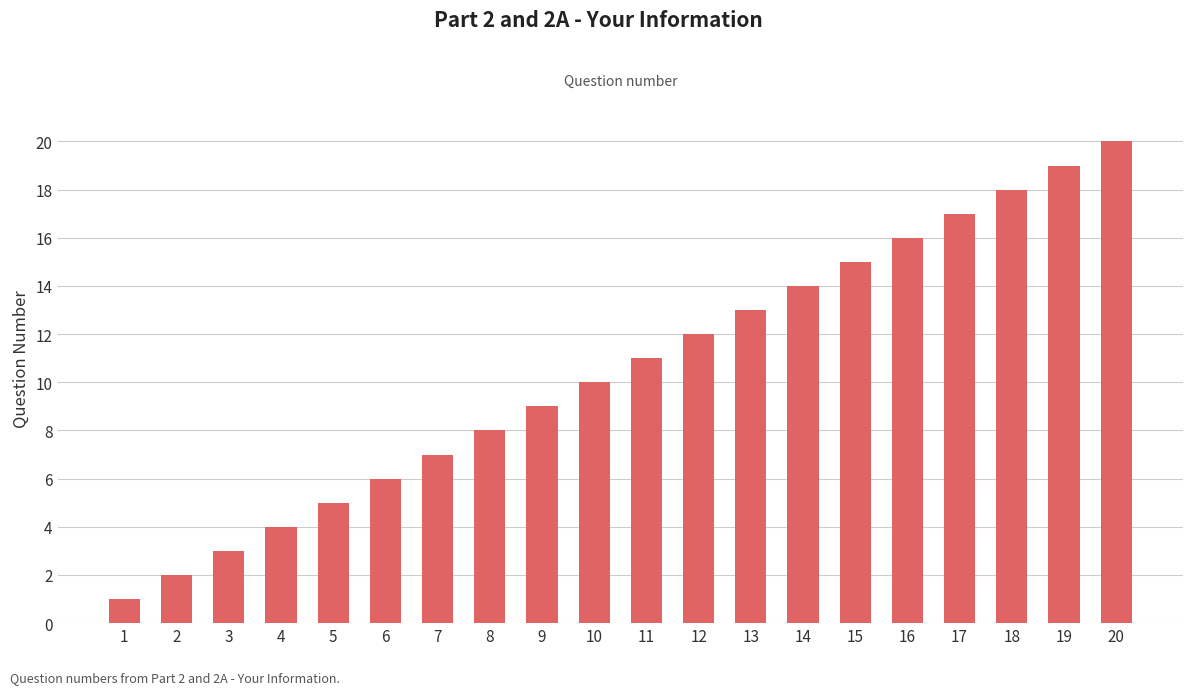

The value at 17 is 28. True or false?

False